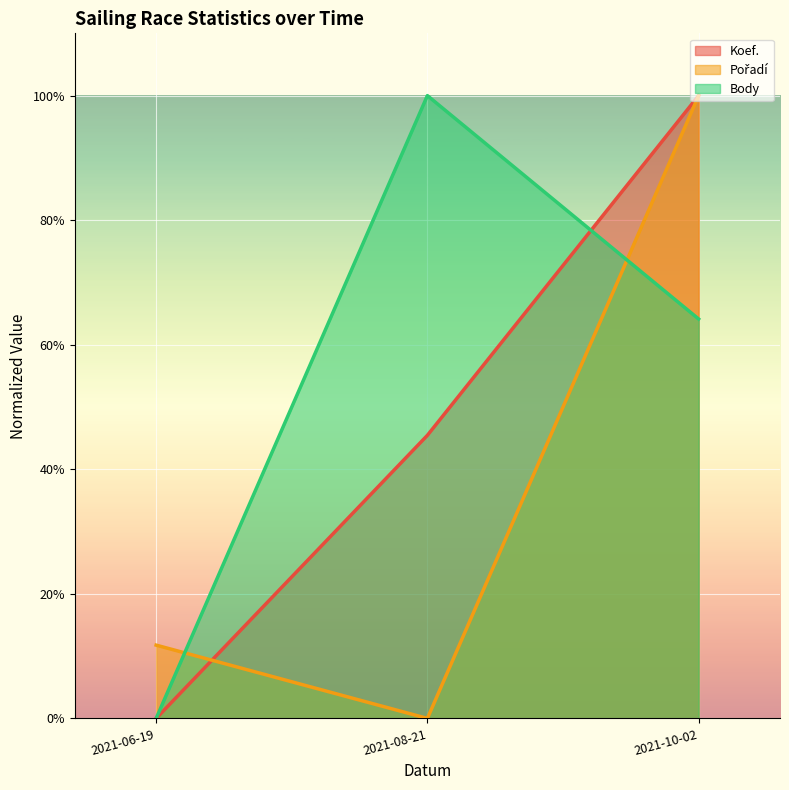

Is it true that Body equals -0.5 at 2021-06-19?

False